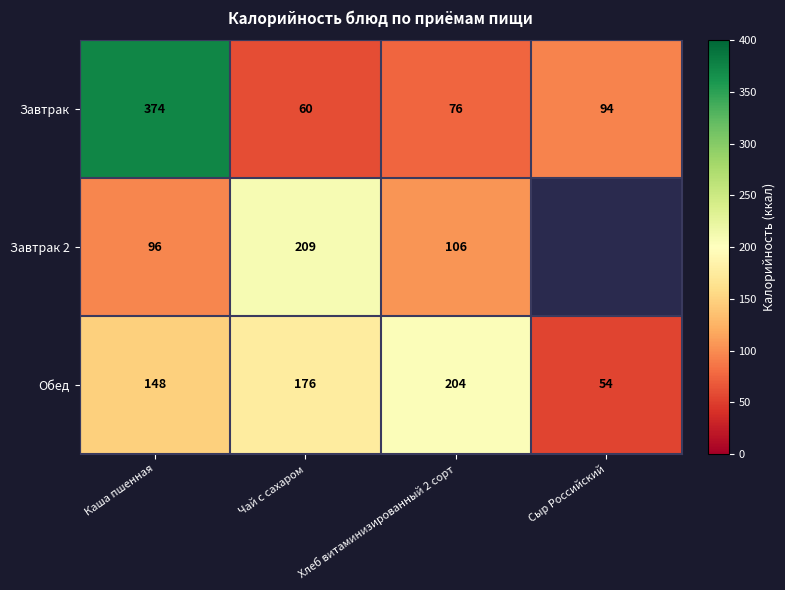

Rank the categories by Обед value from lowest to highest.

Сыр Российский, Каша пшенная, Чай с сахаром, Хлеб витаминизированный 2 сорт